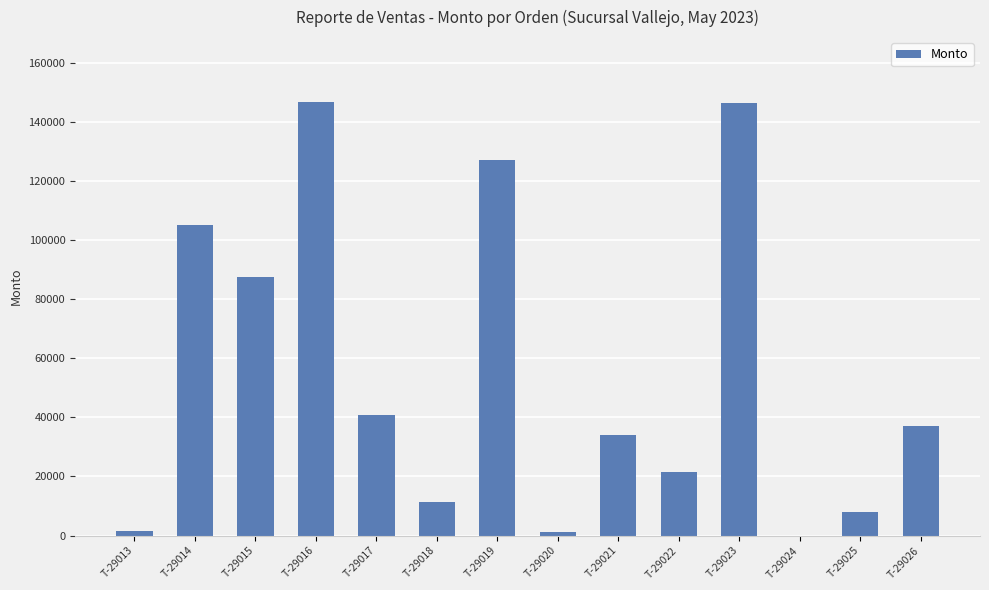

What is the maximum value shown in the chart?

146800